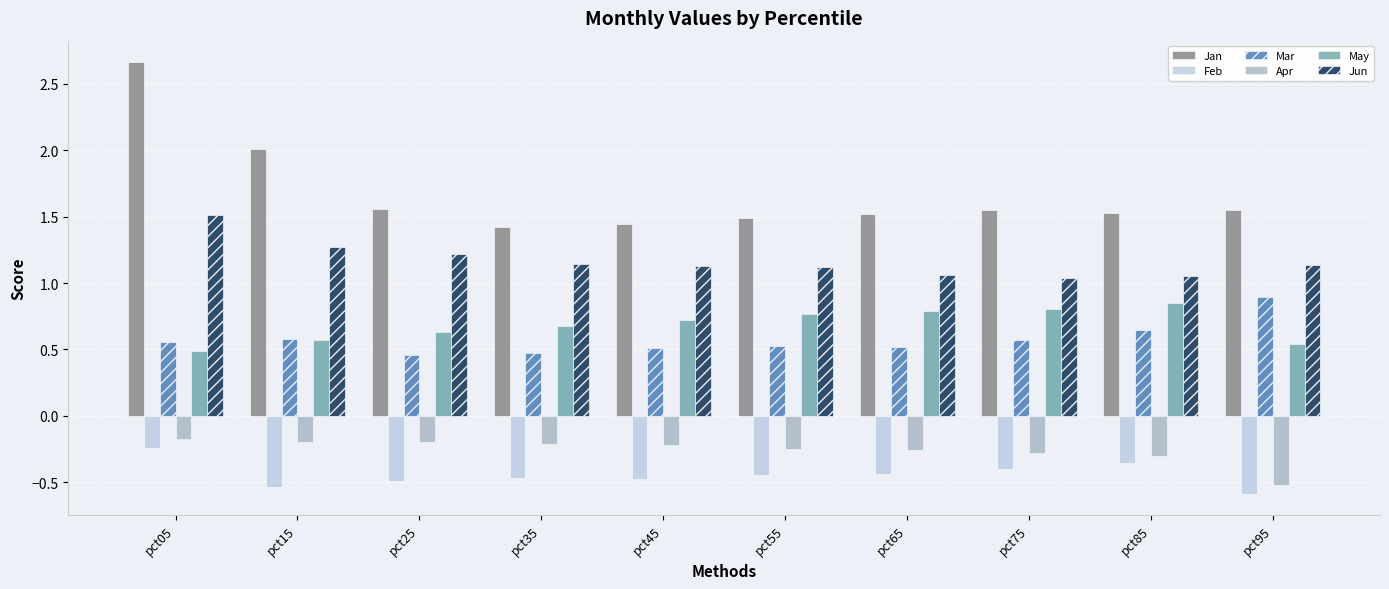

At pct65, list the series in order from smallest to largest.

Feb, Apr, Mar, May, Jun, Jan